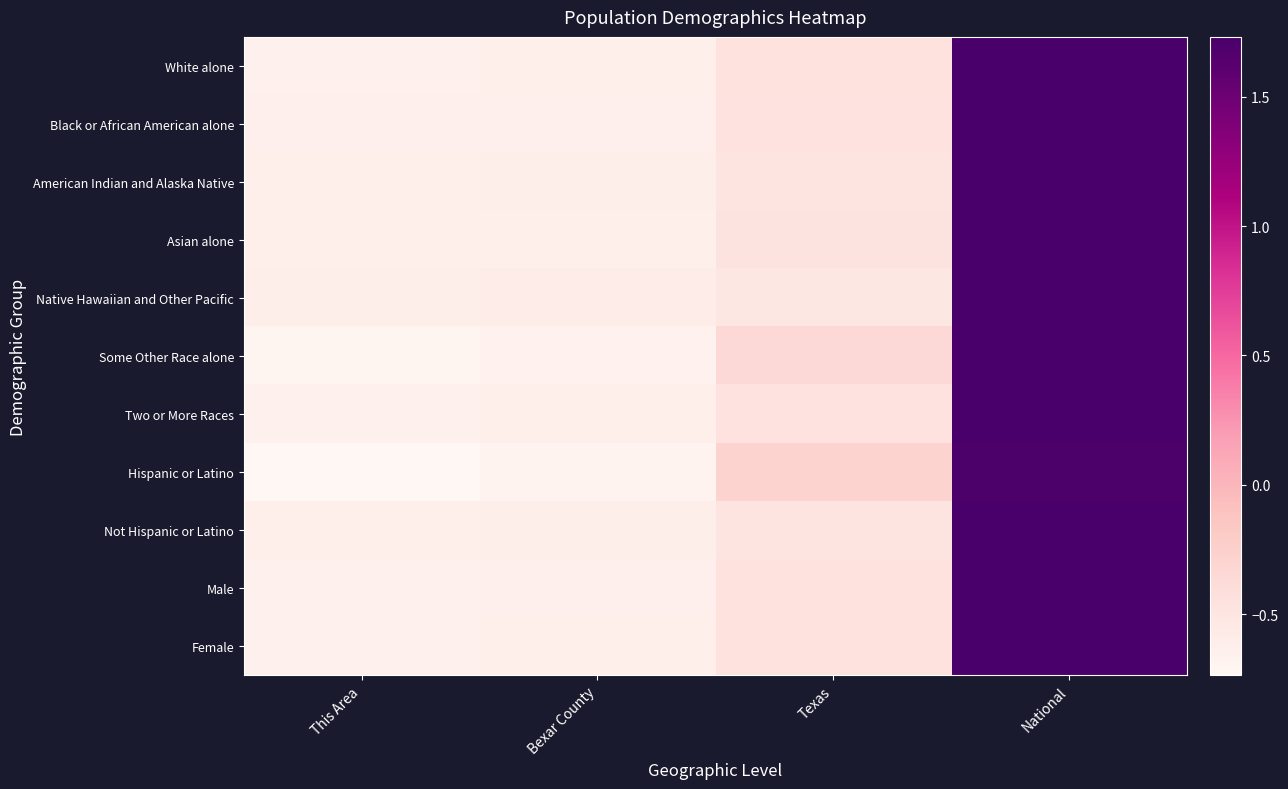

What is the difference between the highest and lowest values at This Area?

0.1